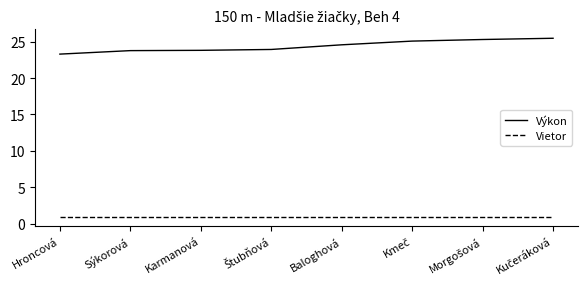

What is the difference between the highest and lowest values at Hroncová?

22.4